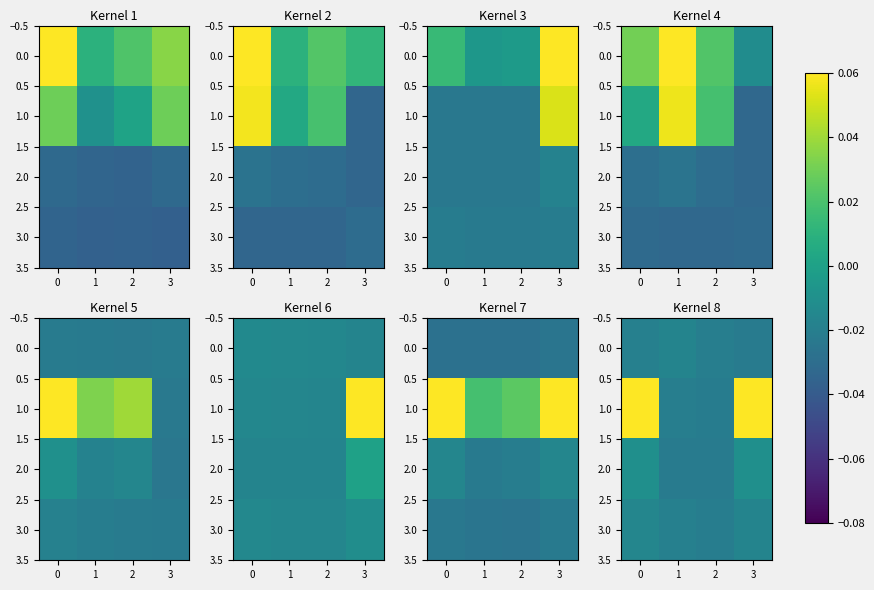

What is the highest value of the 1.0 series?

0.1